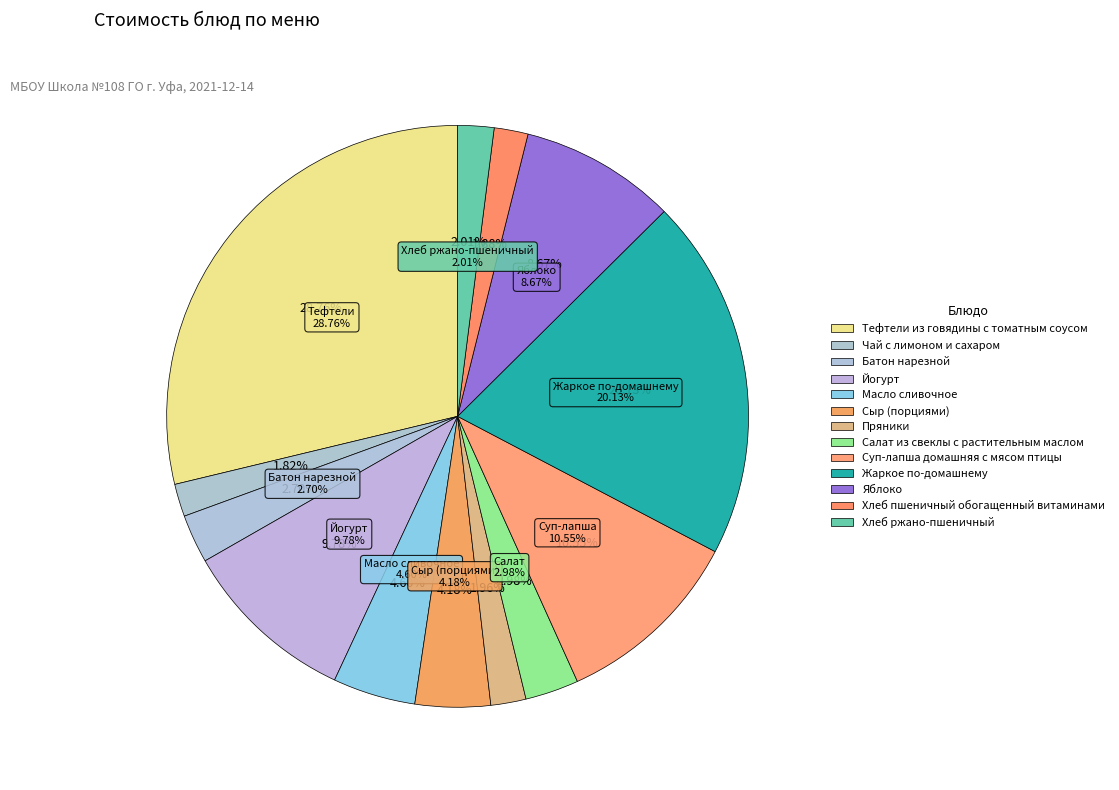

Approximately how many times larger is the value at Хлеб пшеничный обогащенный витаминами compared to Суп-лапша домашняя с мясом птицы?

0.2